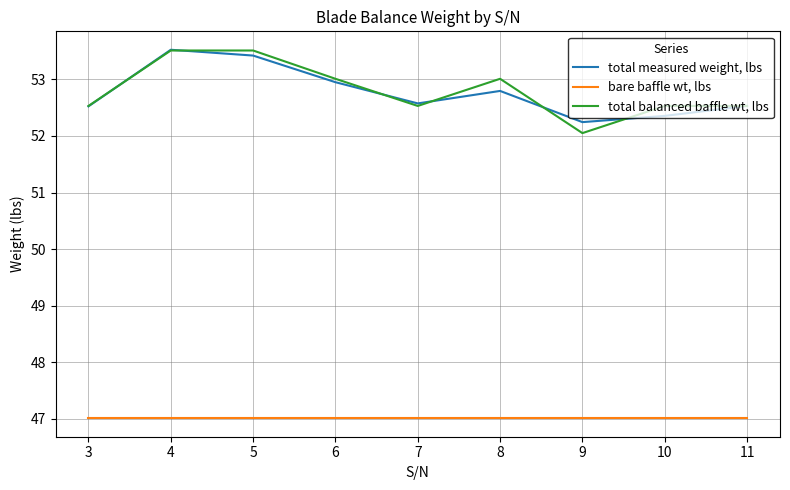

What is the maximum value shown in the chart?

53.5